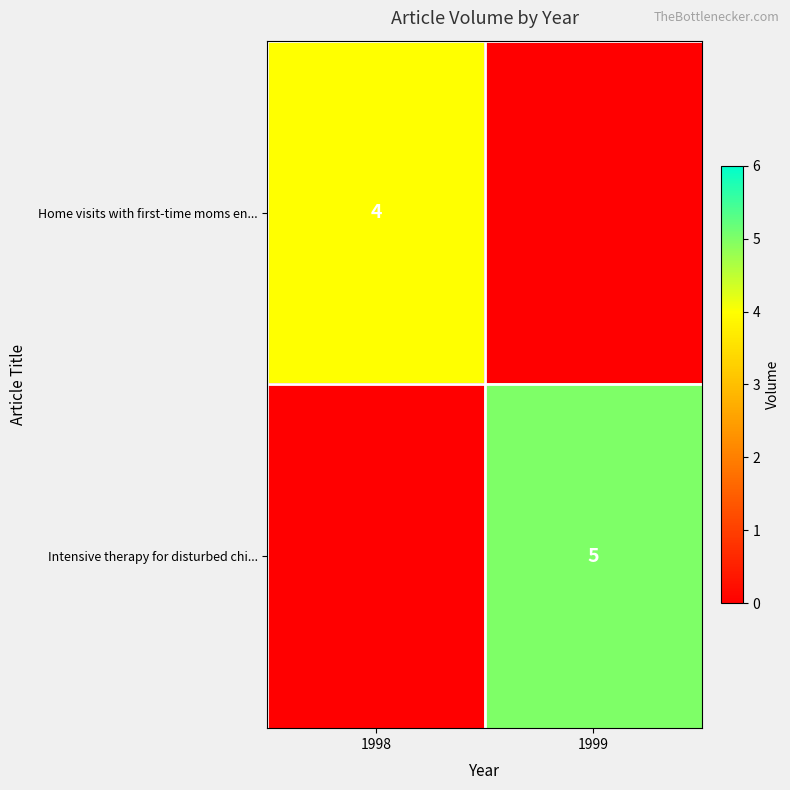

True or false: Intensive therapy for disturbed chi... has a value of 5 at 1999.

True